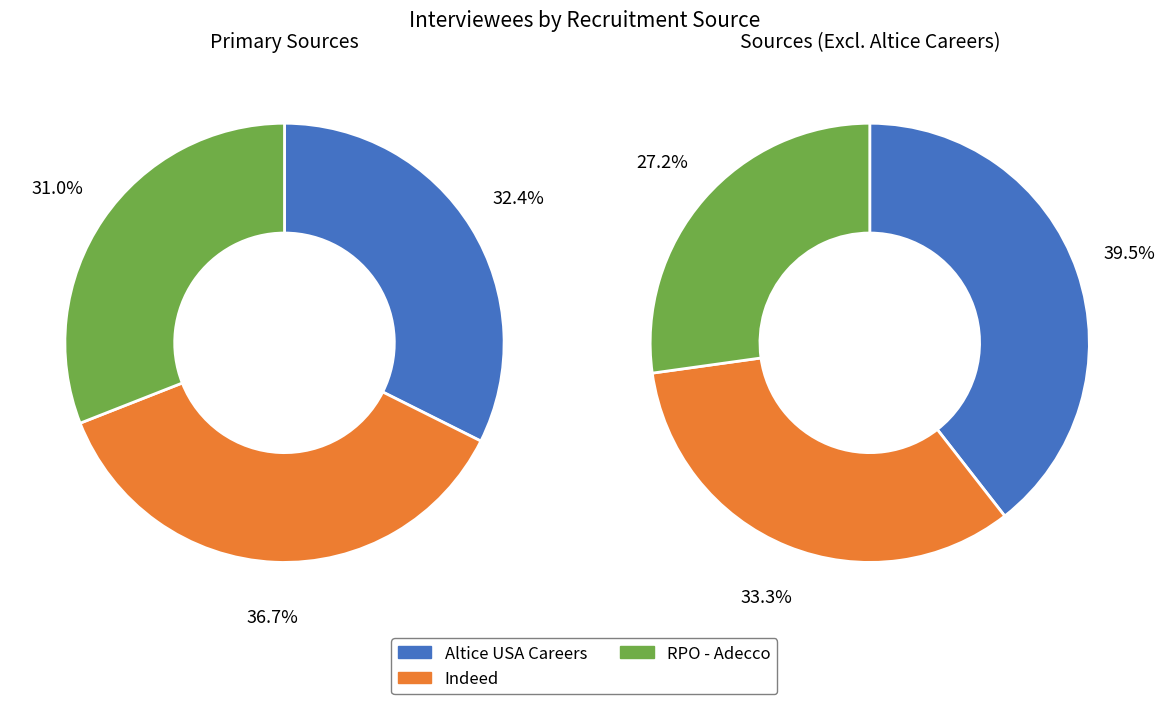

Does LinkedIn account for over 50% of the chart?

No